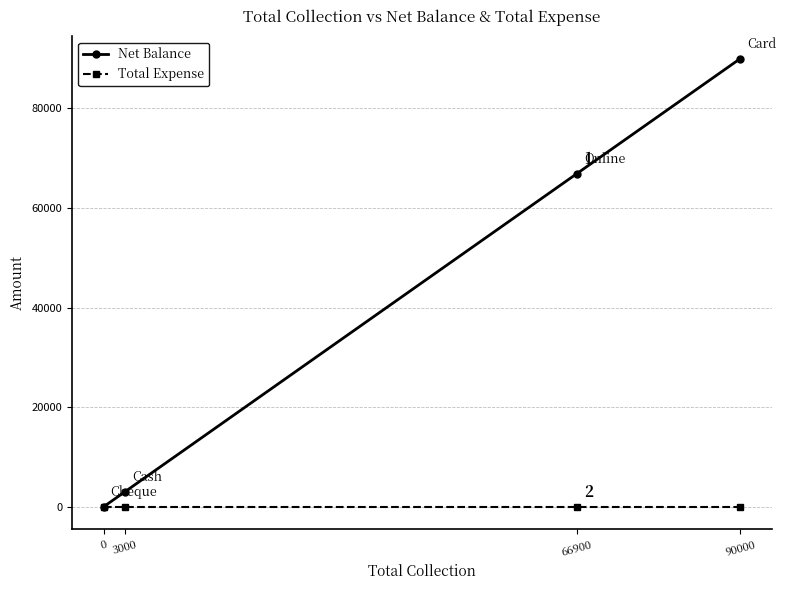

Which series has the largest total across all categories?

Net Balance